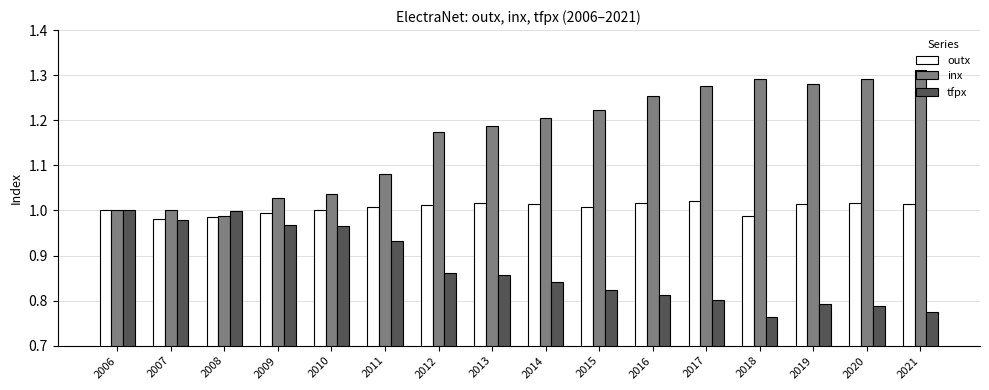

What is the sum of the tfpx values at 2009 and 2008?

2.0